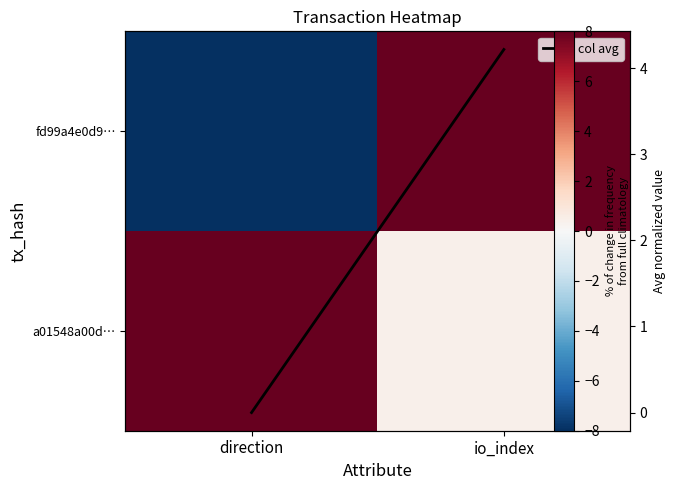

What is the difference between the avg per col values at io_index and direction?

4.2